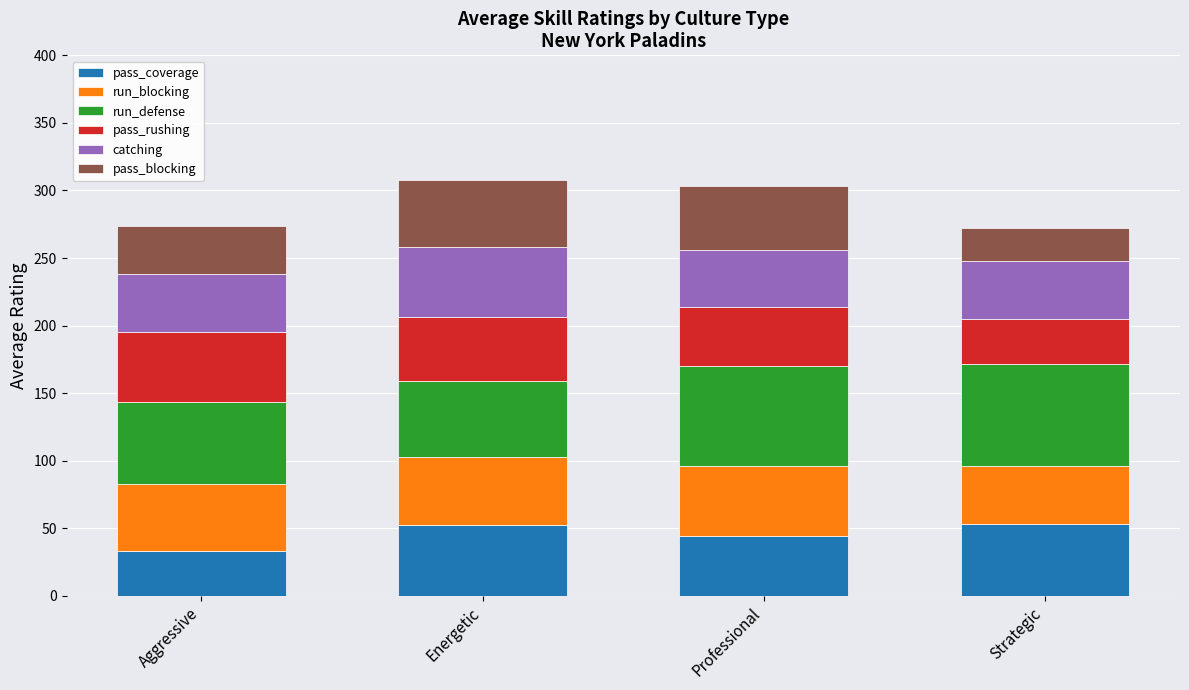

What is the maximum value for pass_coverage?

53.0